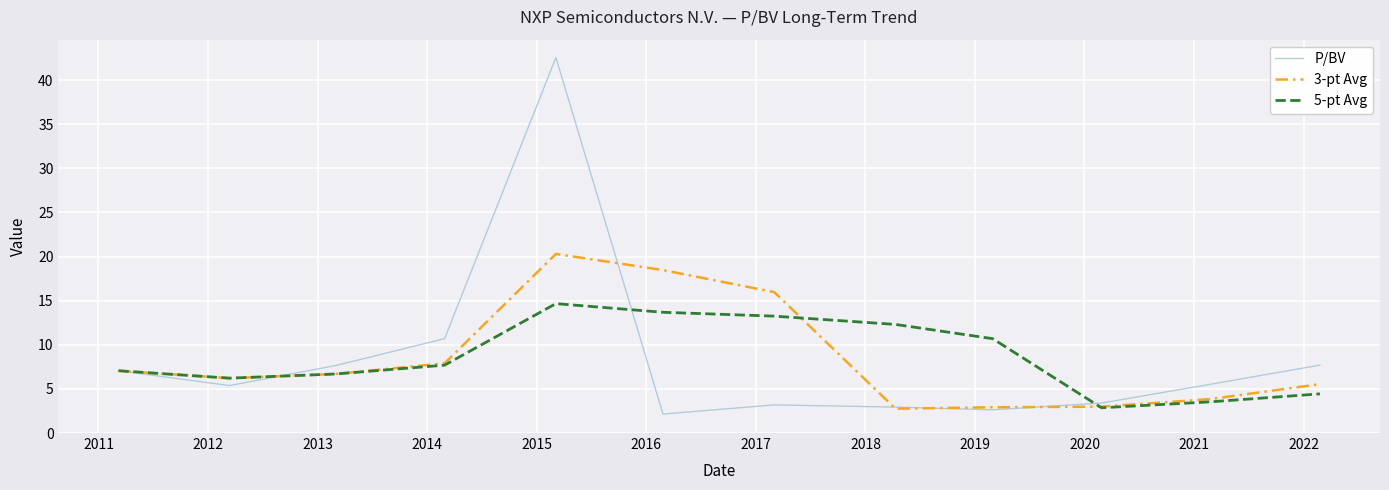

In P/BV, how many points are higher than both neighbors (excluding endpoints)?

2